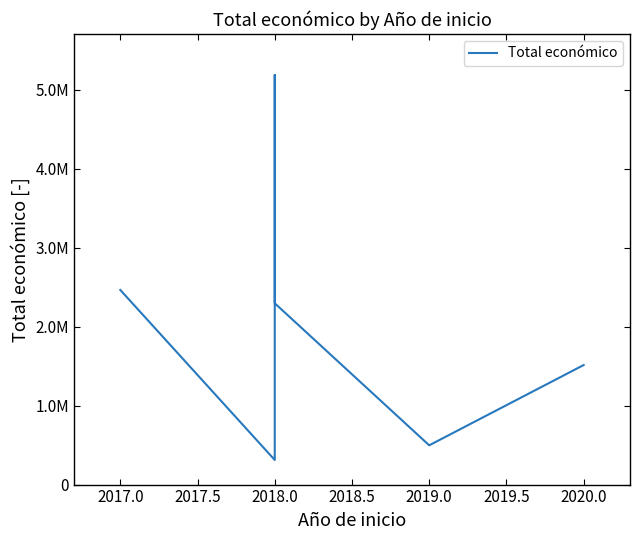

What is the difference between the second highest and minimum values?

4591092